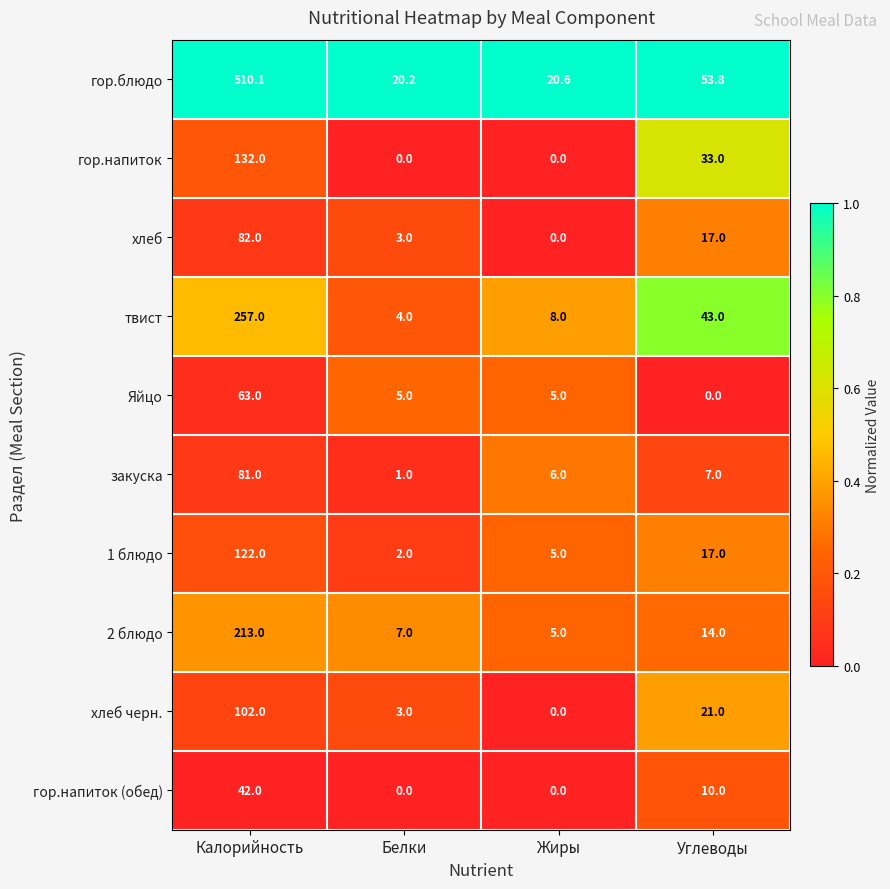

What is the spread (max minus min) of values at Жиры?

20.6